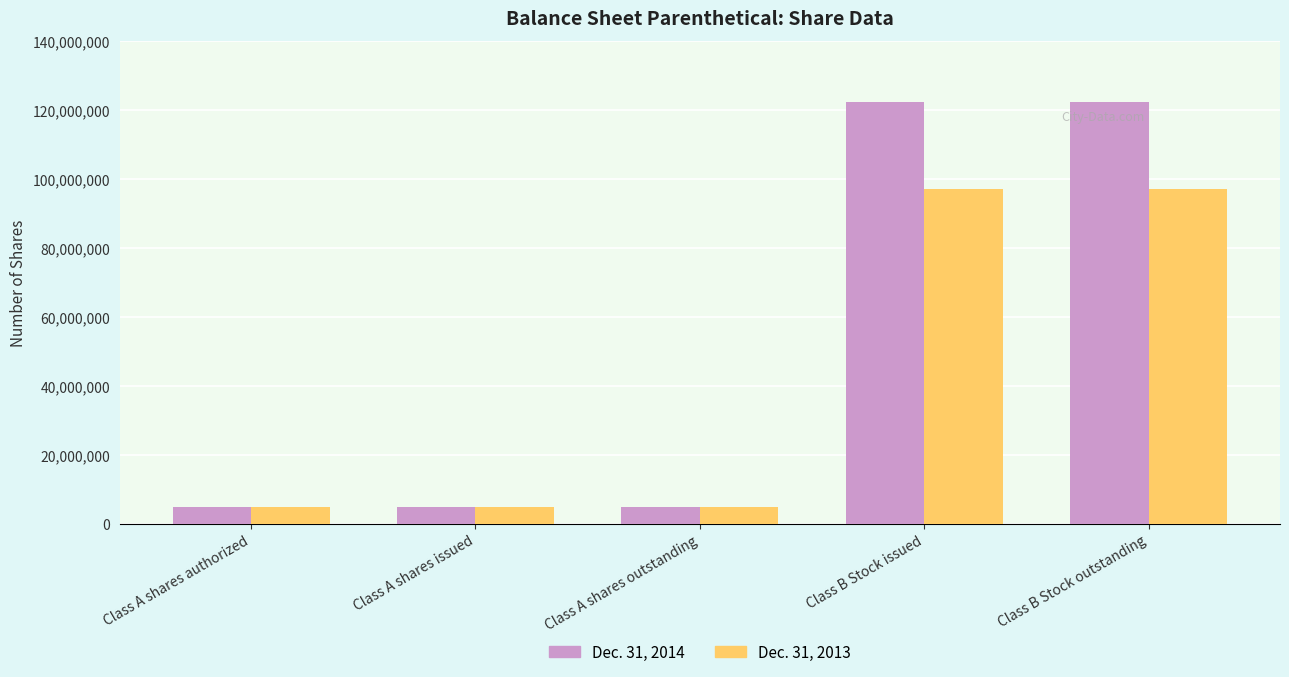

What is the maximum value shown in the chart?

122300000